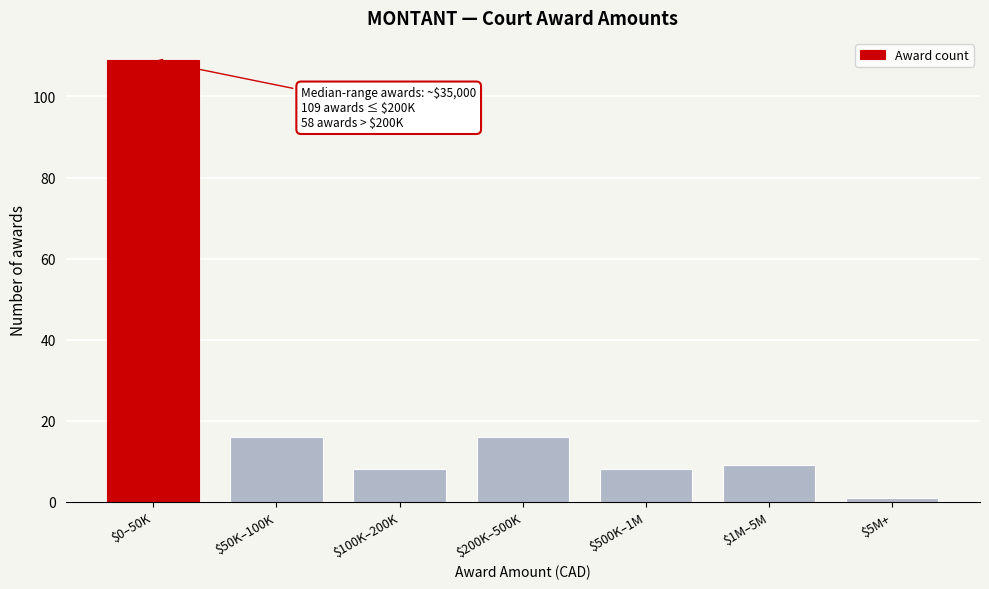

Reading left to right, list all the values displayed in this chart.

109	16	8	16	8	9	1